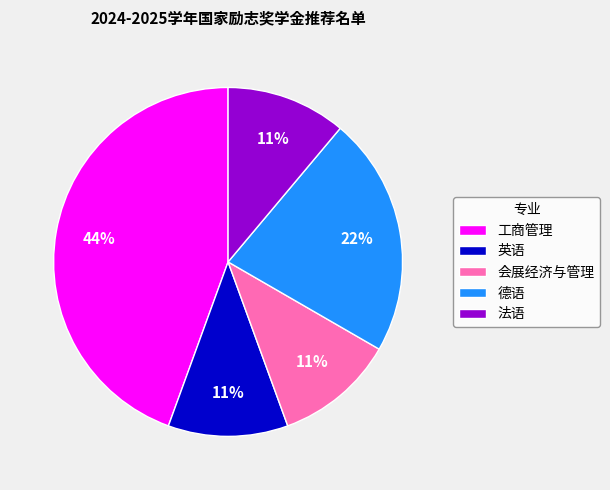

What is the largest slice in the pie chart?

工商管理